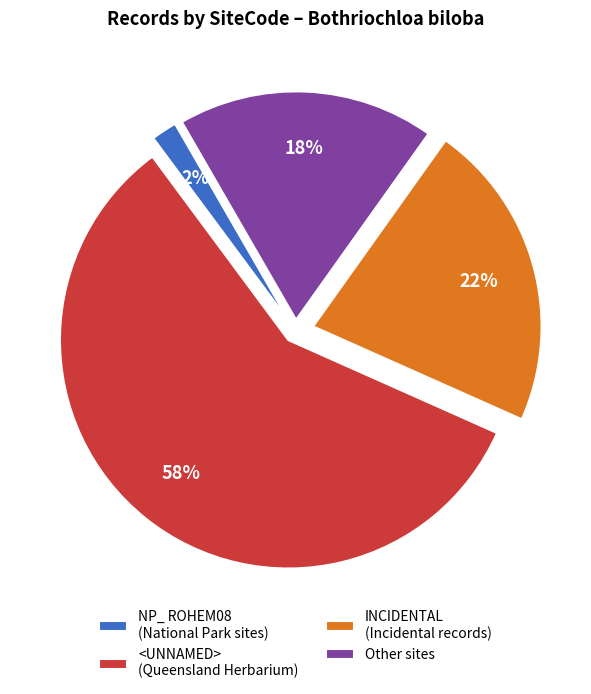

Combined, do NP_ ROHEM08 (National Park sites) and <UNNAMED> (Queensland Herbarium) account for over 50%?

Yes